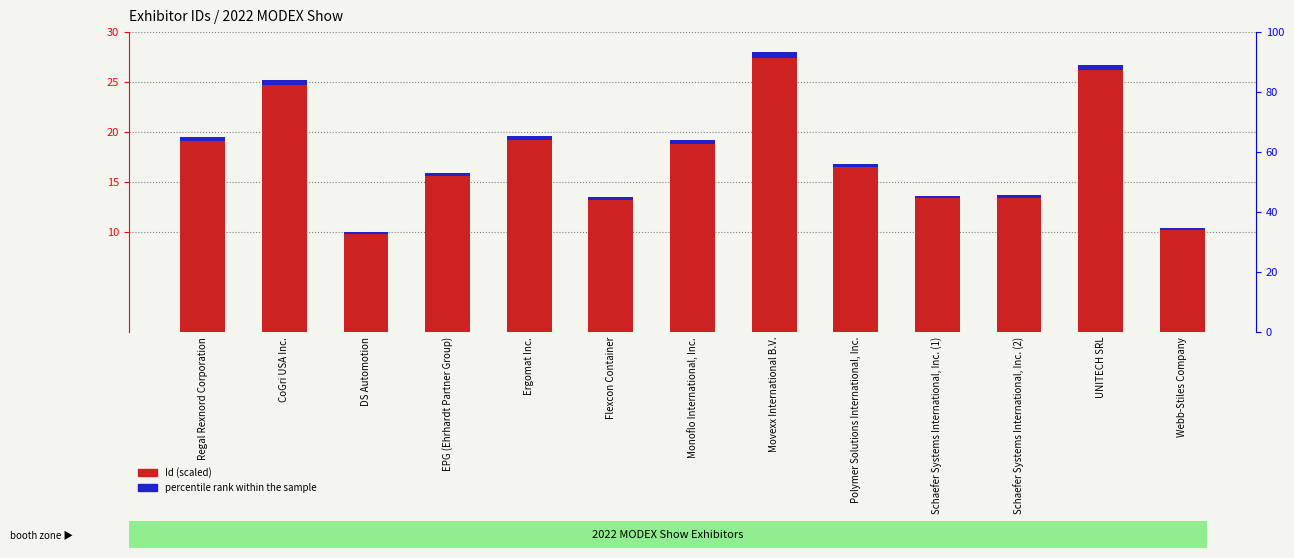

What is the label of the 8th bar from the left?

Movexx International B.V.